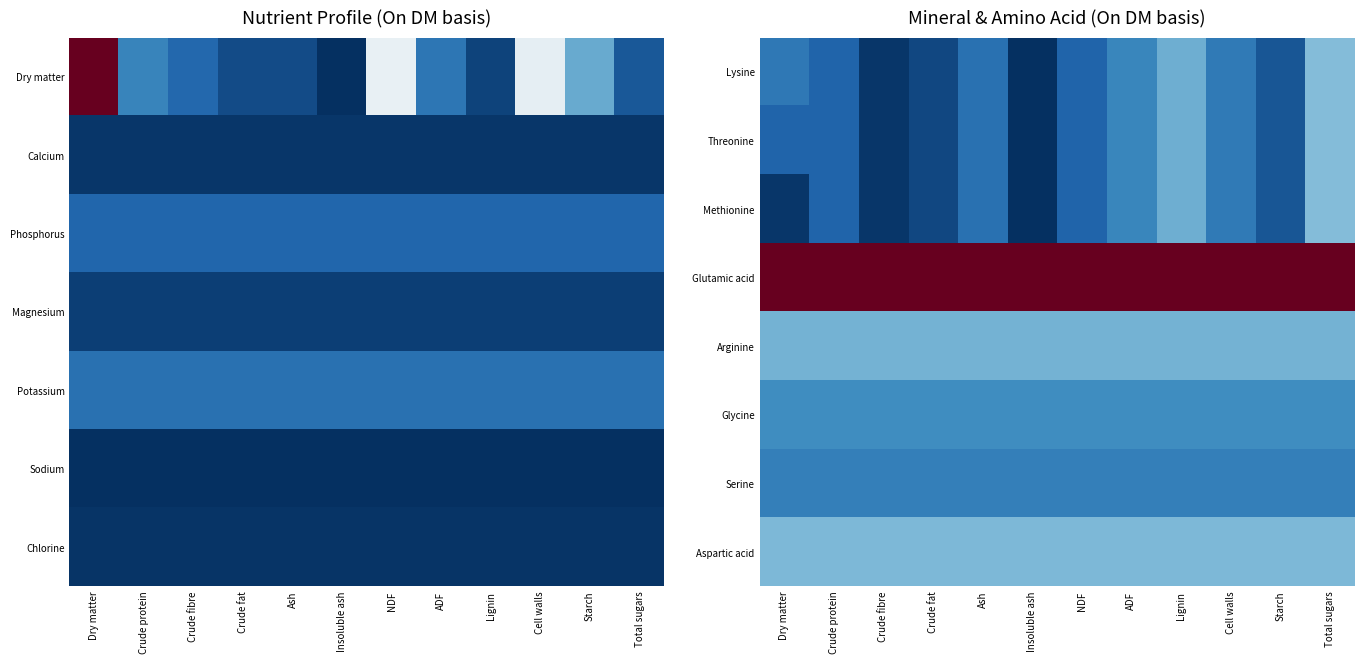

The Arginine series shows 10.8 at Ash. True or false?

True